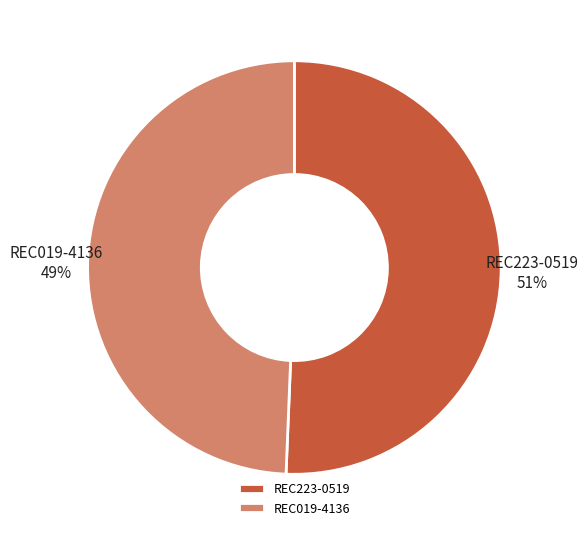

What is the ratio of the value at REC223-0519 to the value at REC019-4136?

1.0